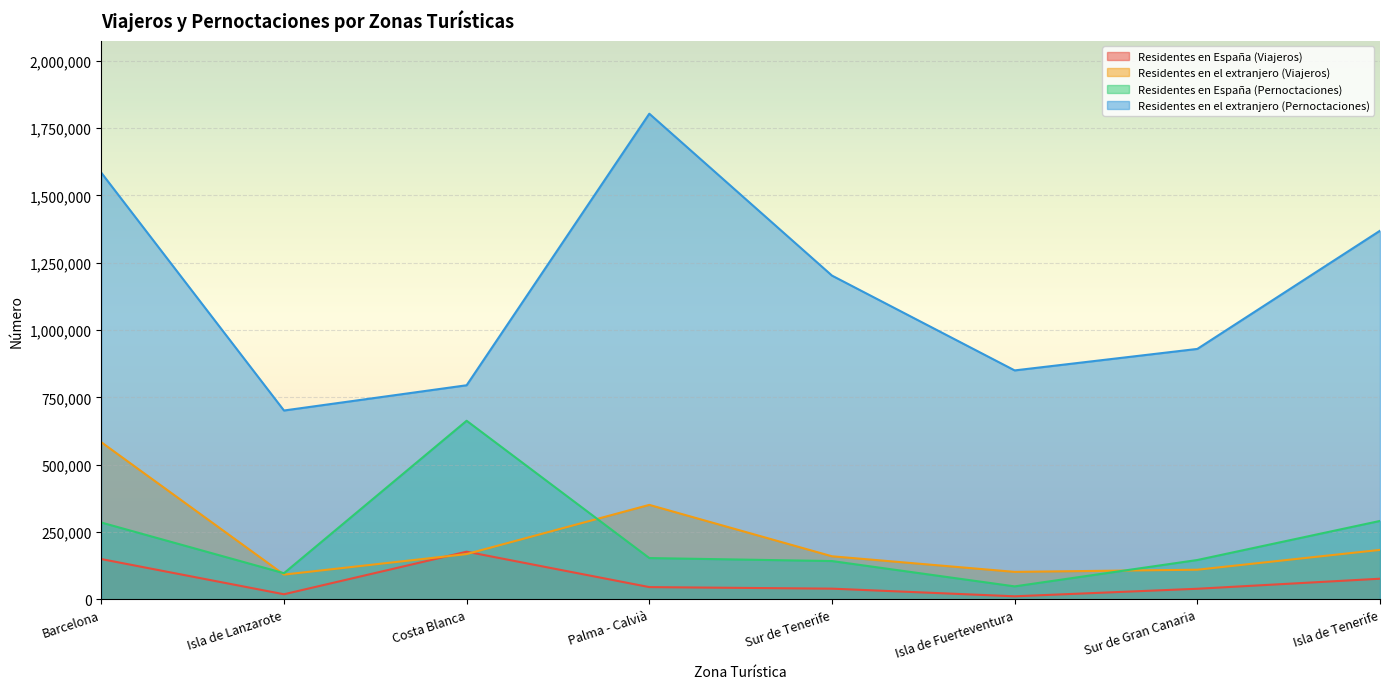

What is the greatest value displayed?

1803409